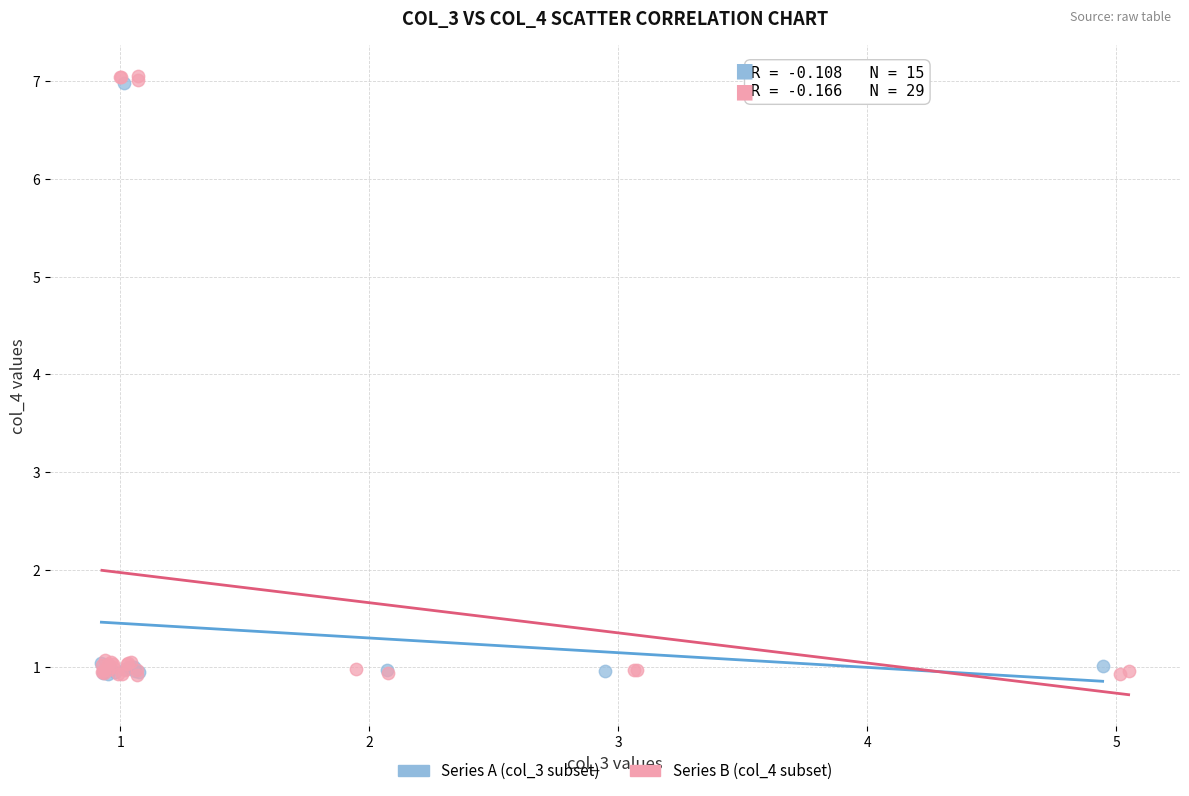

Which series has the largest Y range (max minus min)?

Series B (col_4 subset)